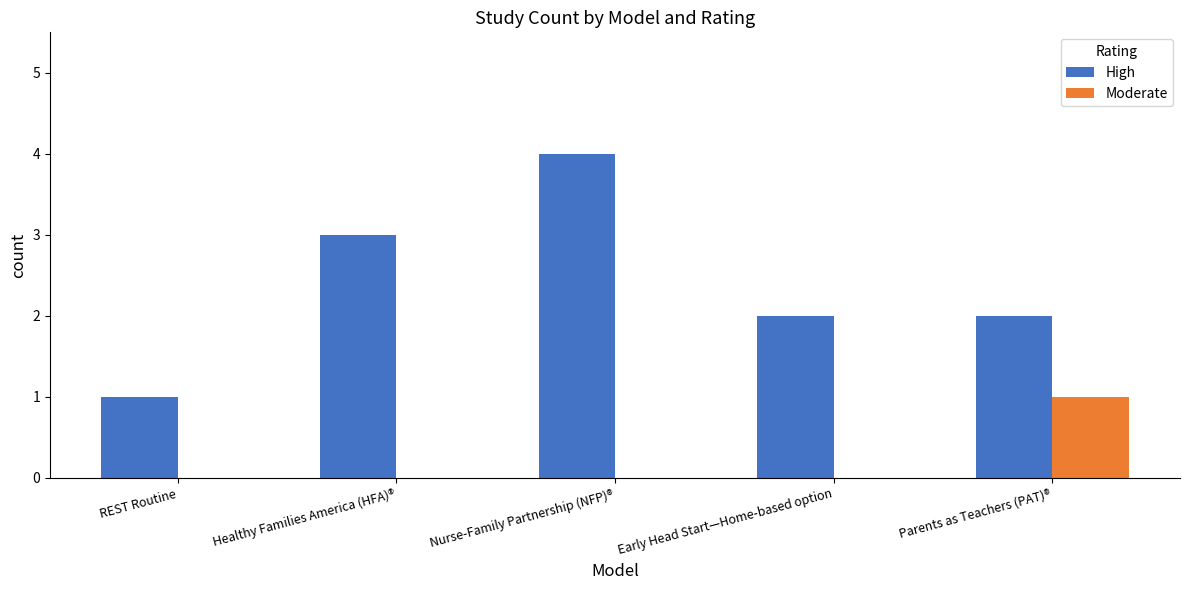

What is the difference between the High values at REST Routine and Nurse-Family Partnership (NFP)®?

3